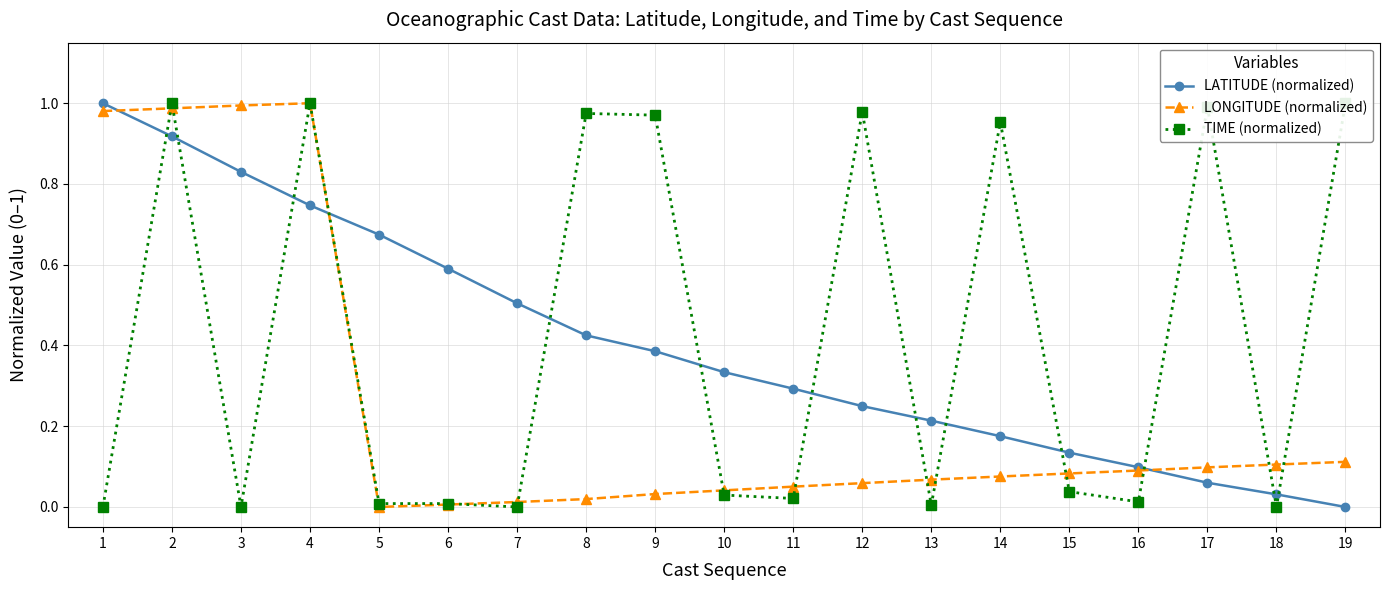

What are all the series names shown in the legend?

LATITUDE (normalized), LONGITUDE (normalized), TIME (normalized)